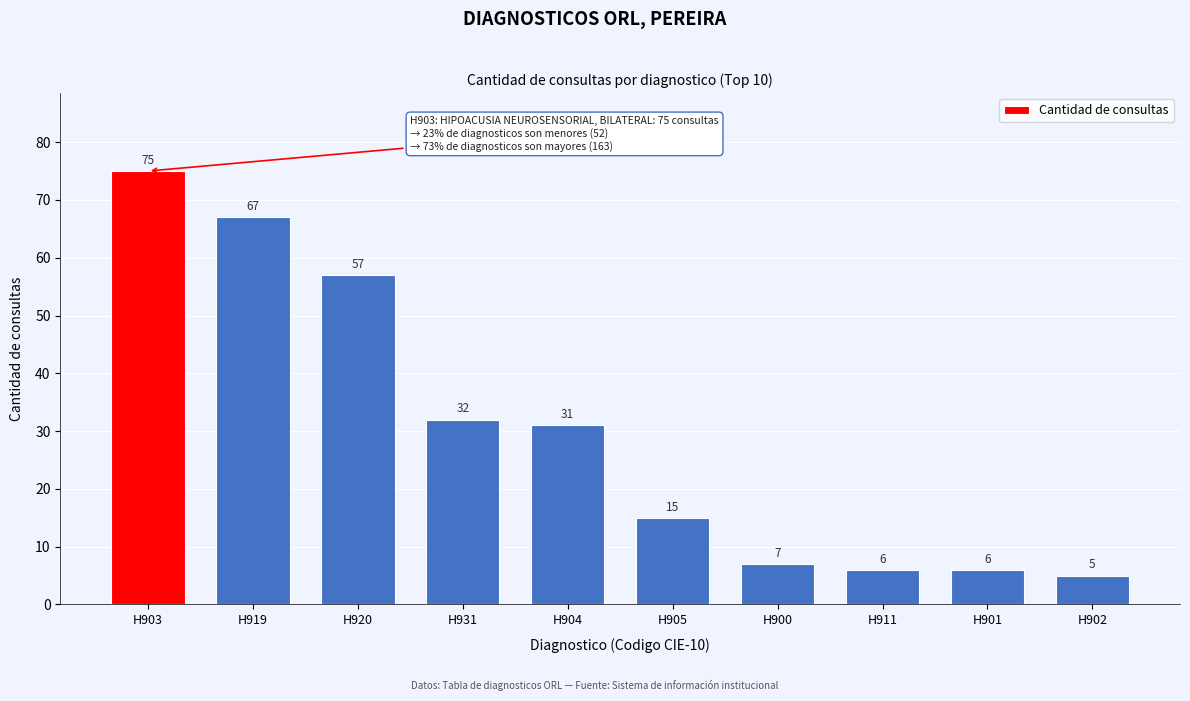

Reading left to right, list all the values displayed in this chart.

H903=75	H919=67	H920=57	H931=32	H904=31	H905=15	H900=7	H911=6	H901=6	H902=5